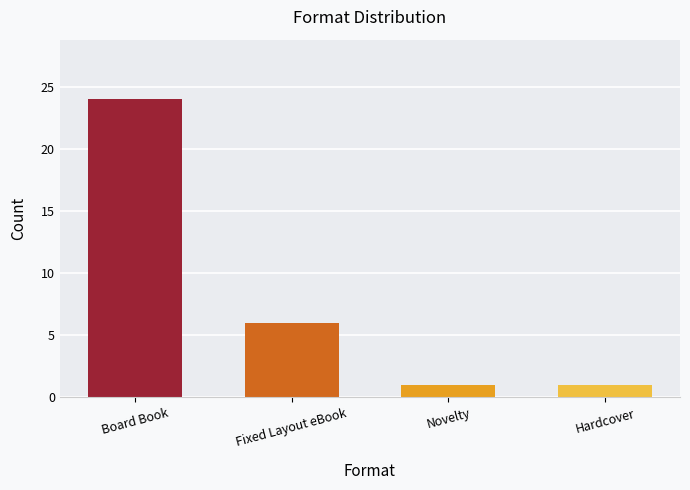

At which label is the value closest to 12?

Fixed Layout eBook